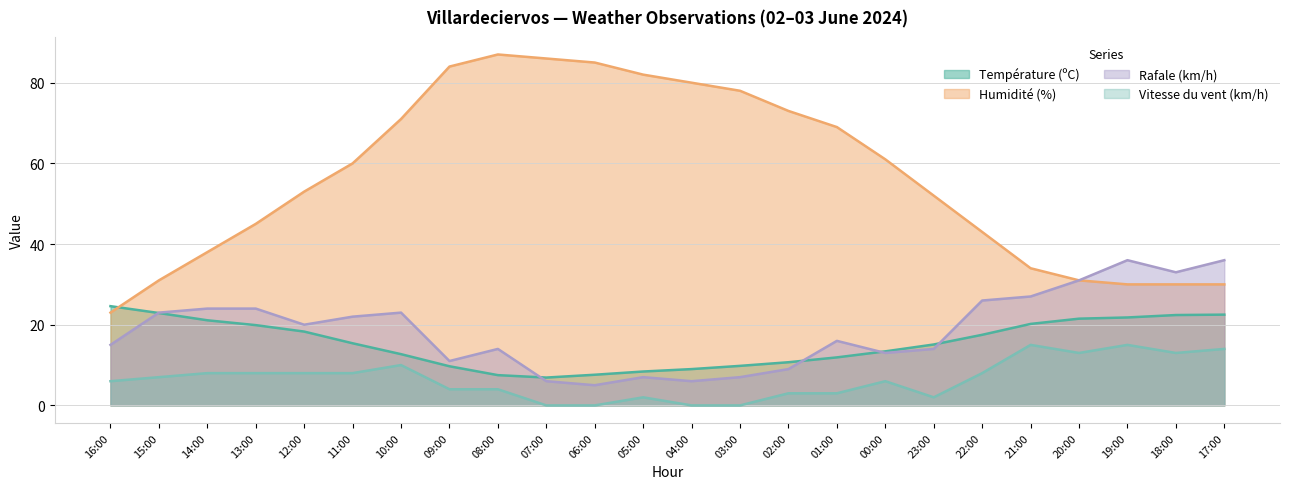

True or false: Température (ºC) has more than 2 interior local peaks.

False